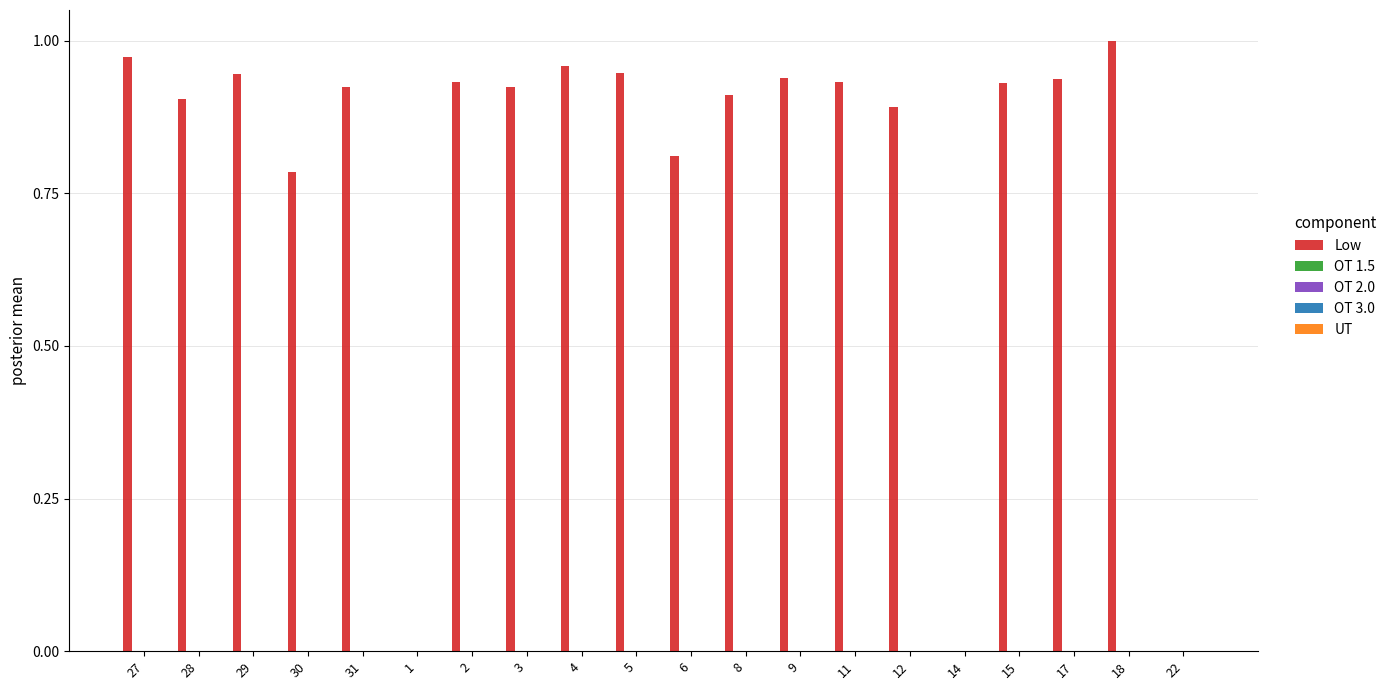

Are the bars horizontal?

No